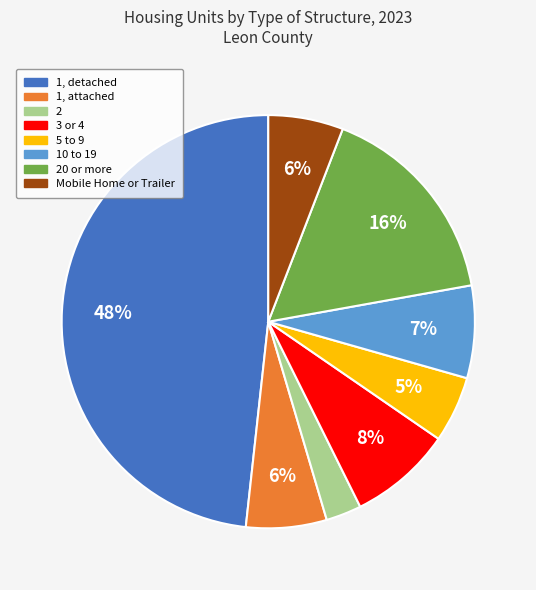

To the nearest percent, what is the average slice percentage?

12%